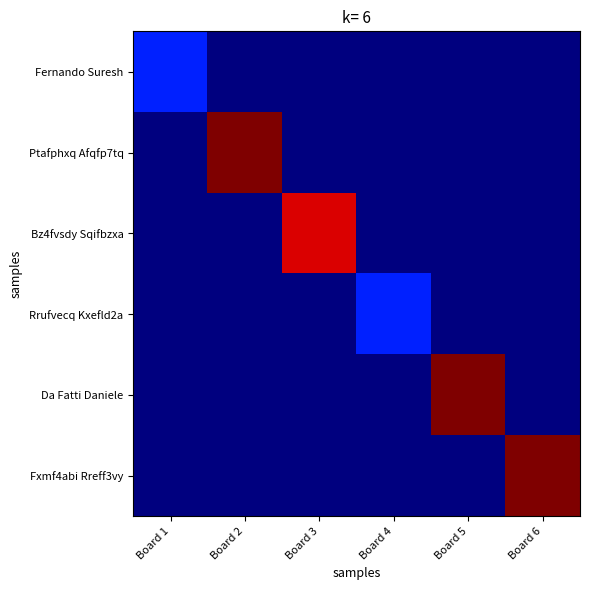

Between Board 4 and Board 6, which is larger?

Board 4